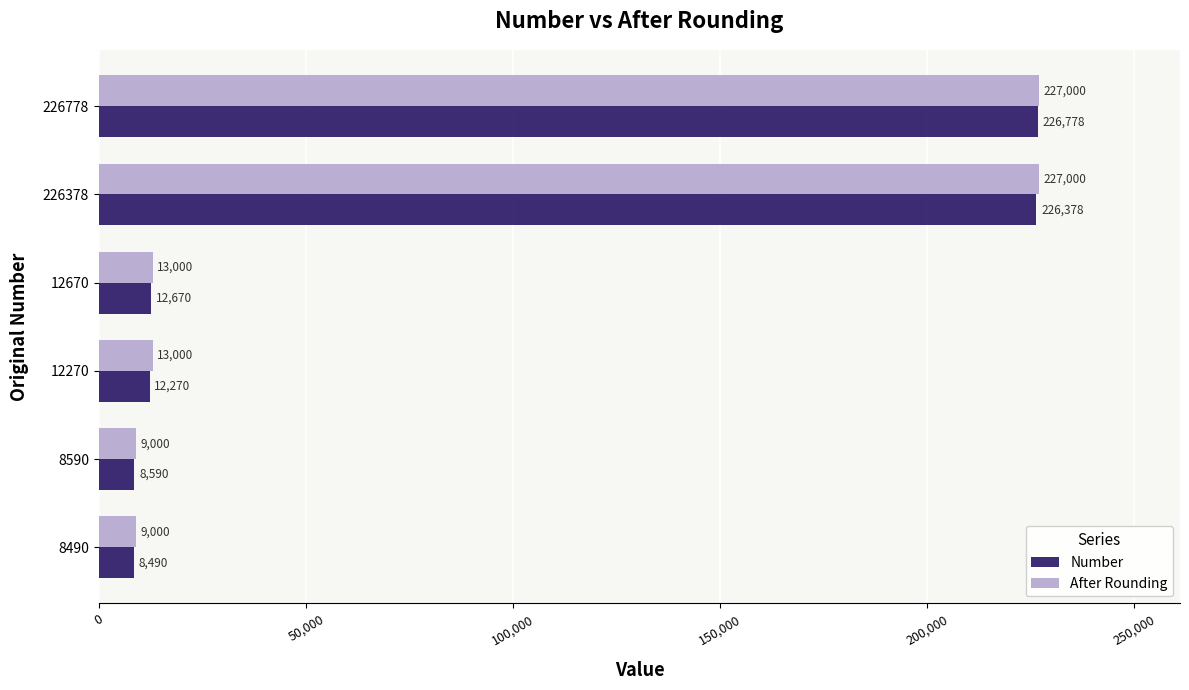

Is it true that After Rounding equals 9000 at 8590?

True